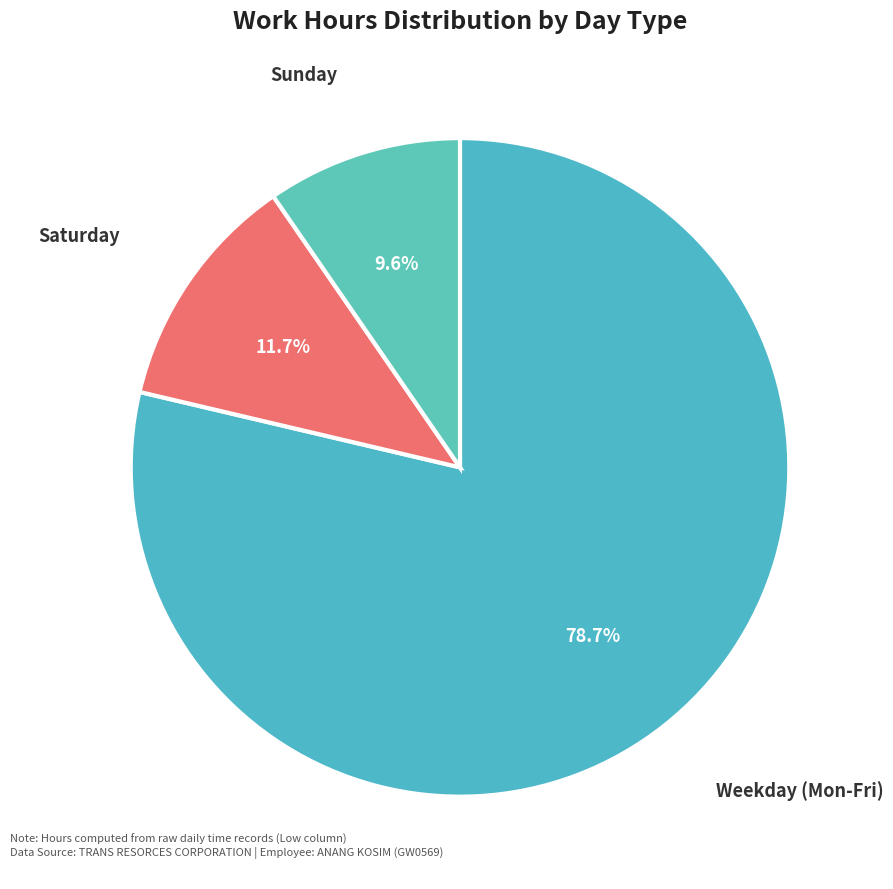

Count the number of slices in the pie.

3